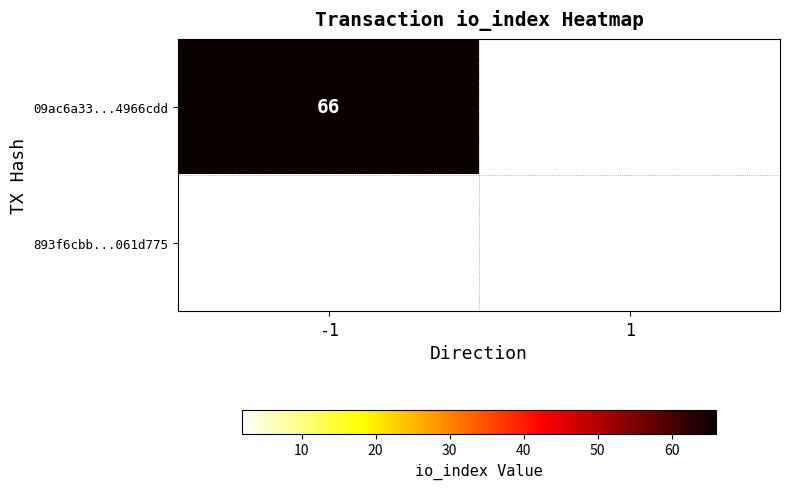

True or false: 09ac6a33...4966cdd has a value of 66 at -1.

True